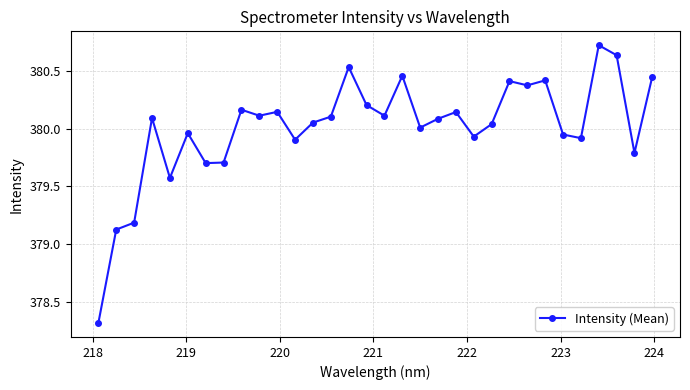

What is the difference between the second highest and second lowest values?

1.5